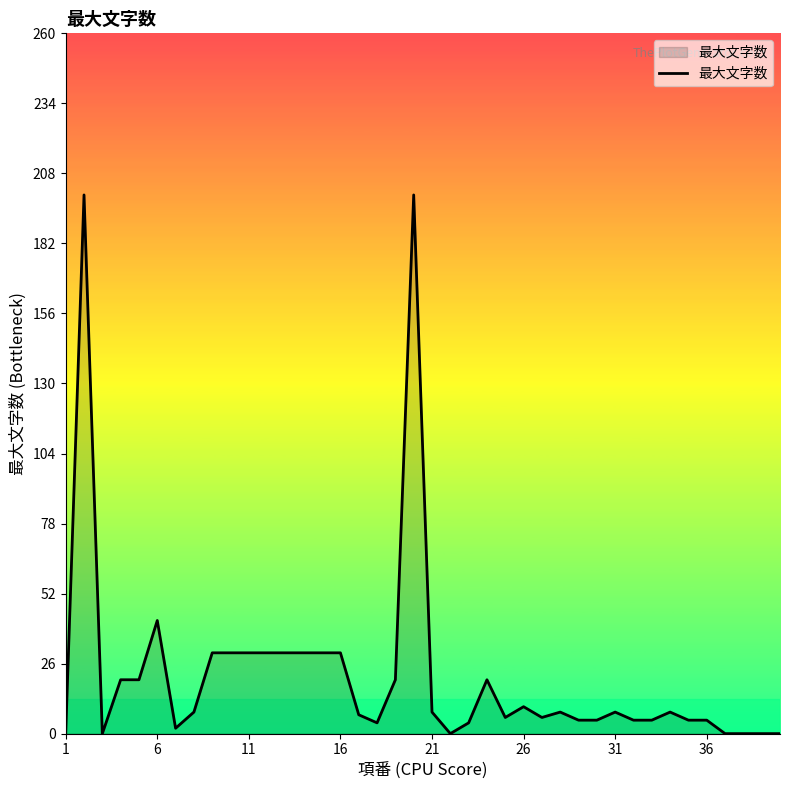

What is the difference between the maximum and minimum values?

200